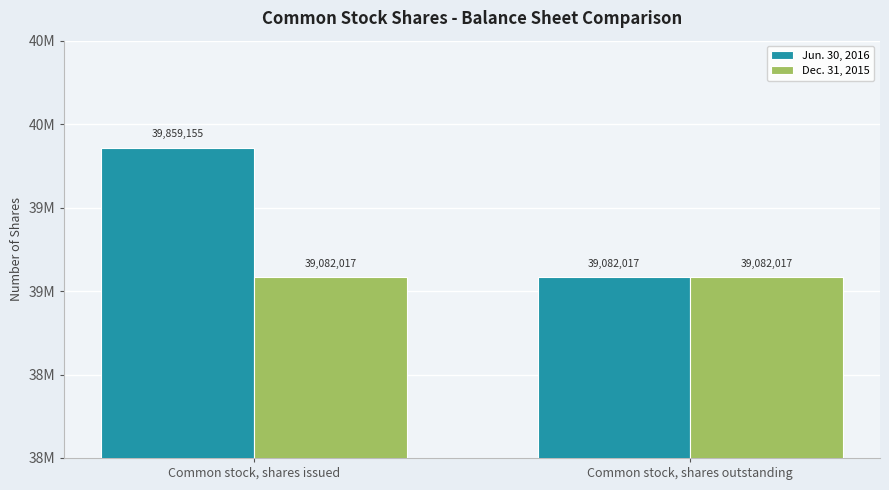

What are all the series names shown in the legend?

Jun. 30, 2016, Dec. 31, 2015